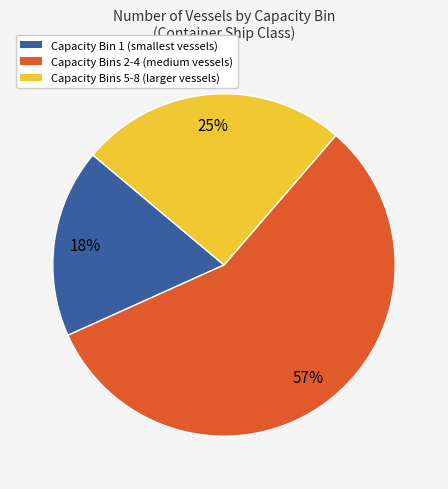

To the nearest percent, what is the difference between the Capacity Bins 2-4 (medium vessels) and Capacity Bins 5-8 (larger vessels) slice percentages?

32%